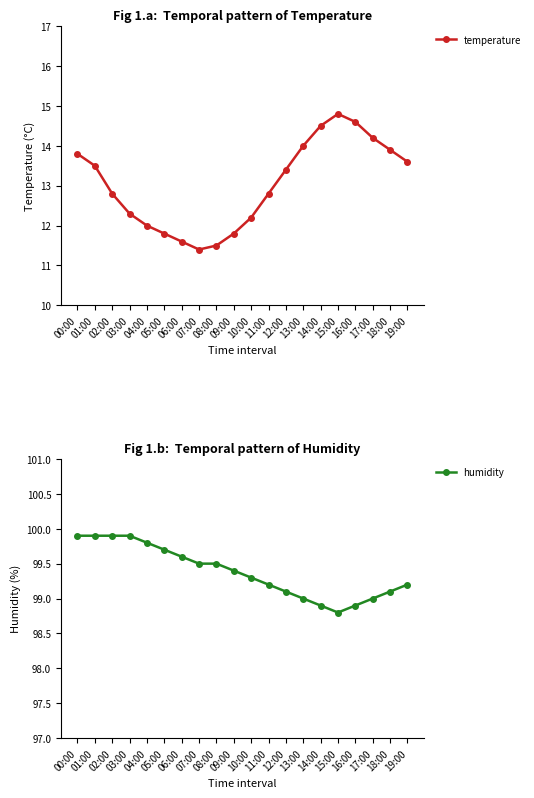

Is the value of temperature at 11:00 greater than the value of humidity at 01:00?

No